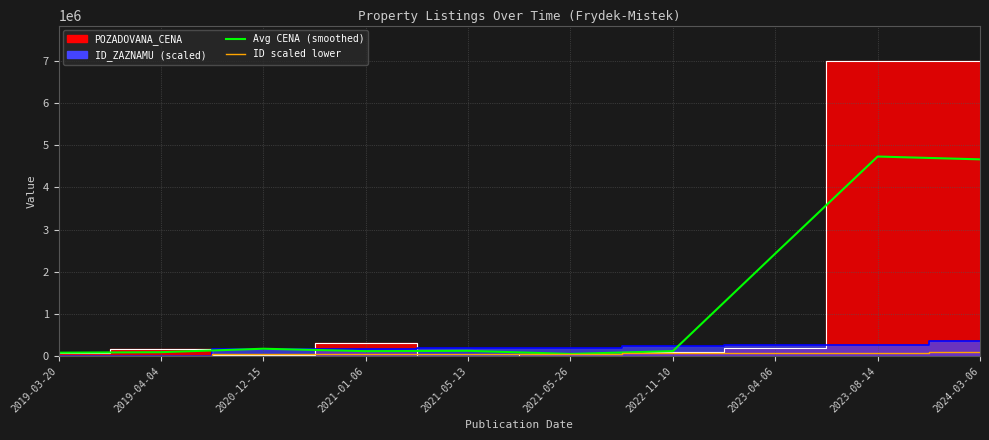

How many values in the Avg CENA (smoothed) series exceed 125000?

4